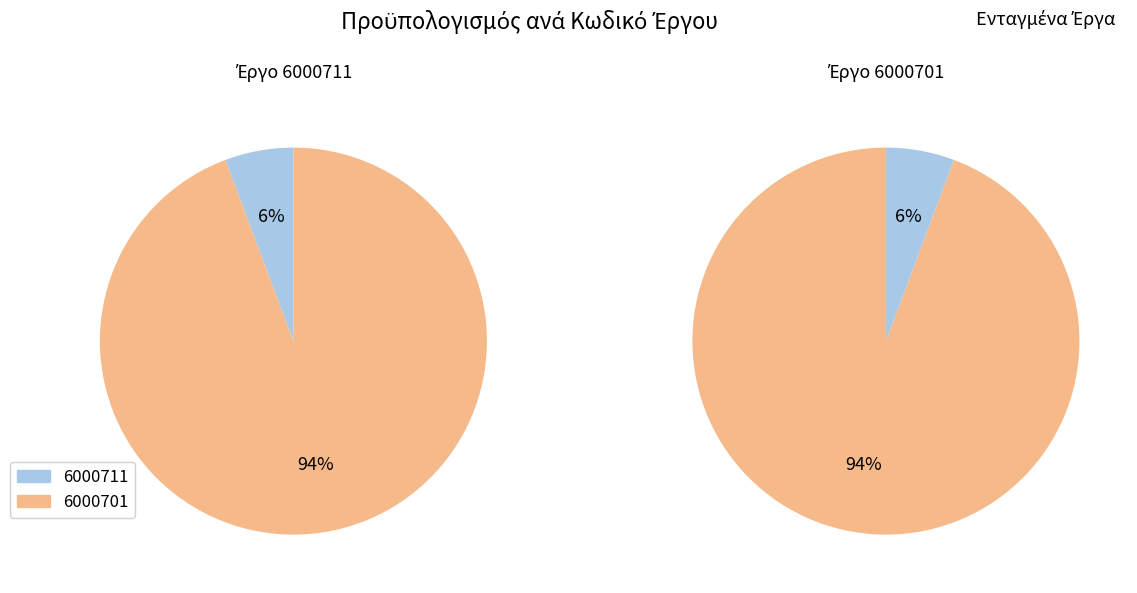

Is there a majority slice in this chart?

Yes